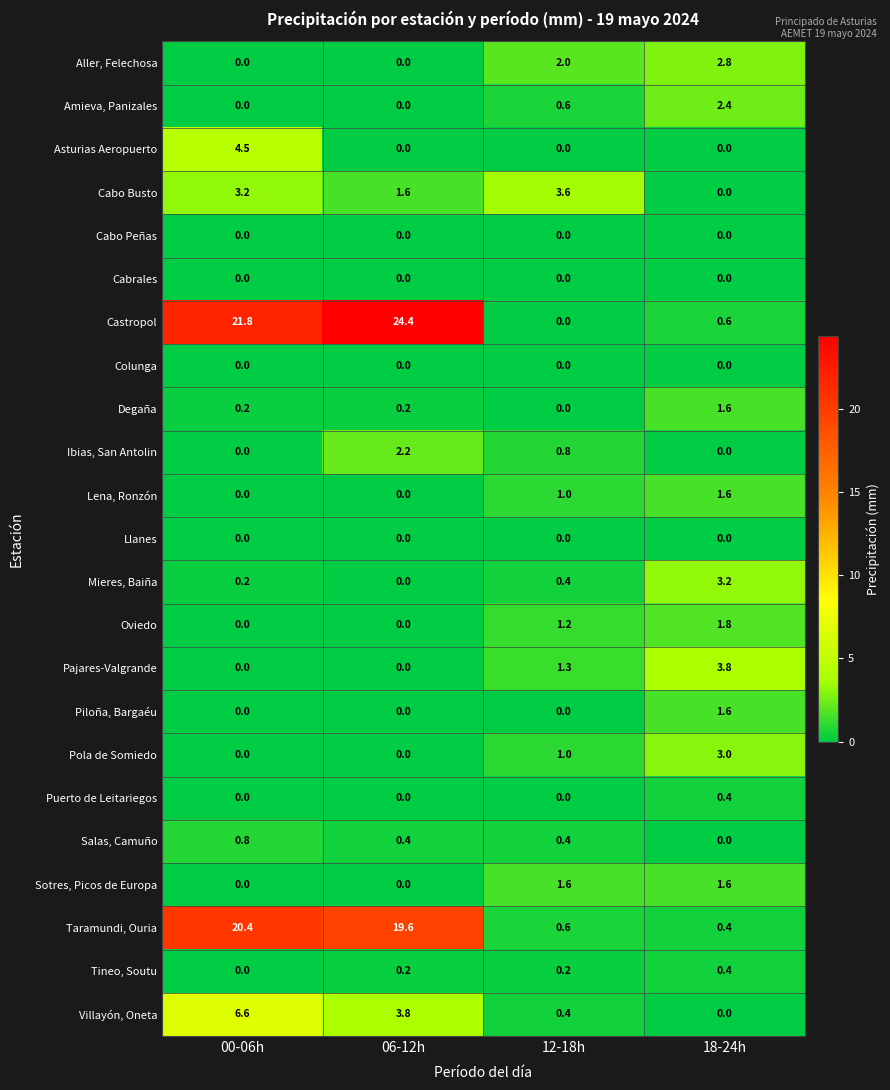

The Castropol series shows 0.6 at 18-24h. True or false?

True